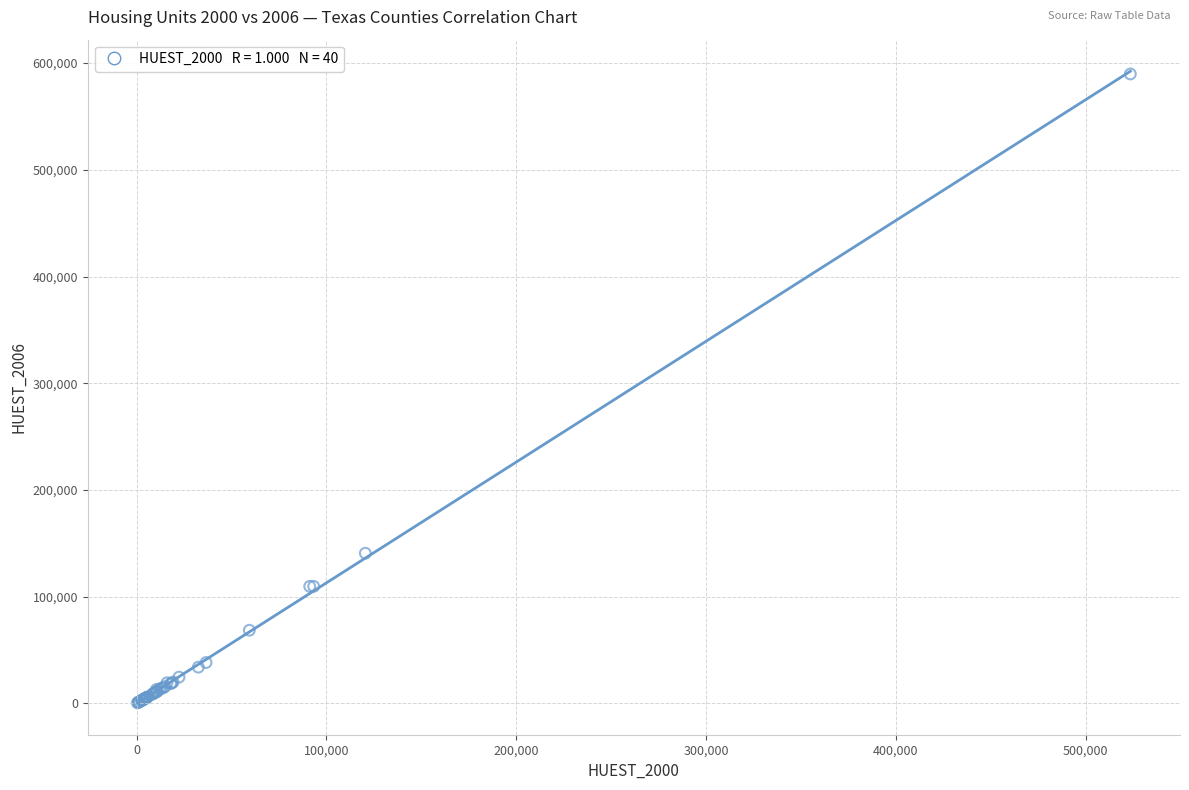

What Y value in the scatter plot is closest to 295137?

140676